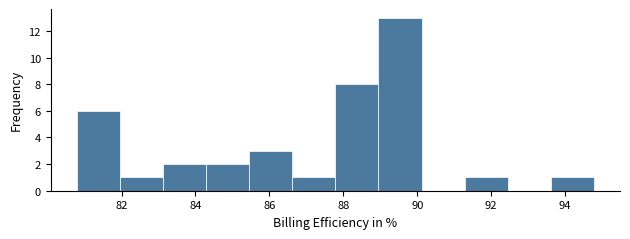

Reading left to right, list every bar in this chart as the range it spans on the x-axis followed by its height. Neither the bar edges nor the heights are printed on the chart, so give them approximately, as read against the axes.

80.8 to 82.0: 6
82.0 to 83.2: 1
83.2 to 84.2: 2
84.2 to 85.4: 2
85.4 to 86.6: 3
86.6 to 87.8: 1
87.8 to 89.0: 8
89.0 to 90.2: 13
90.2 to 91.2: 0
91.2 to 92.4: 1
92.4 to 93.6: 0
93.6 to 94.8: 1